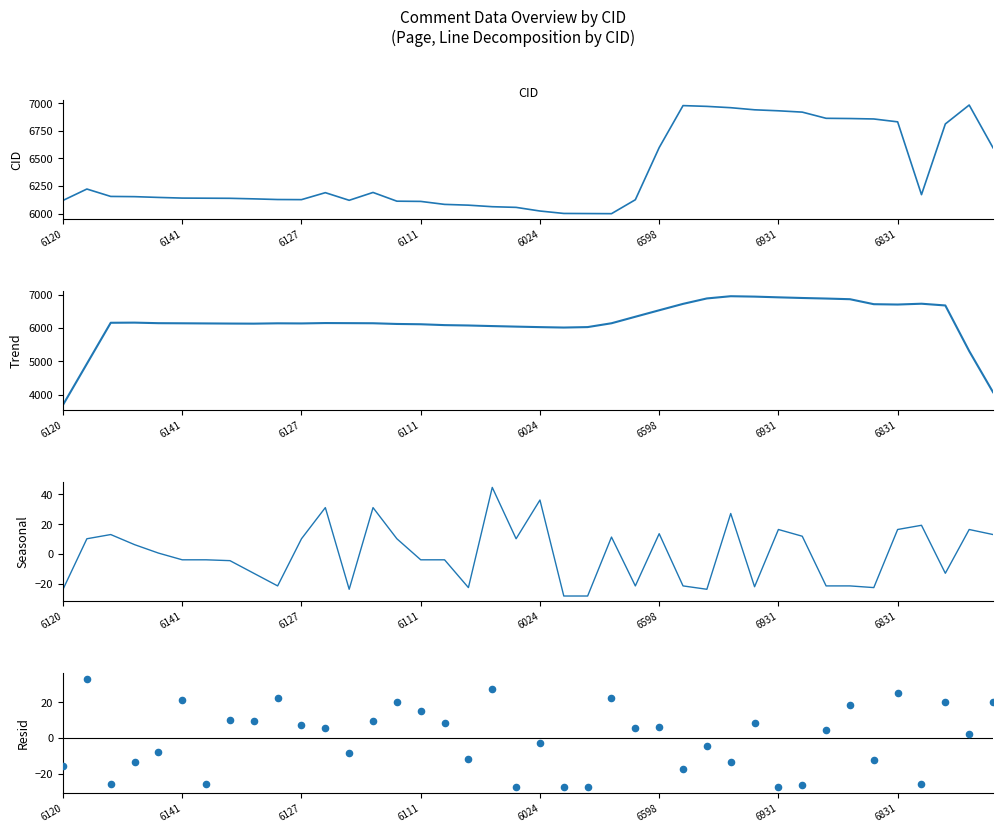

Which series contains the lowest Y value?

Seasonal